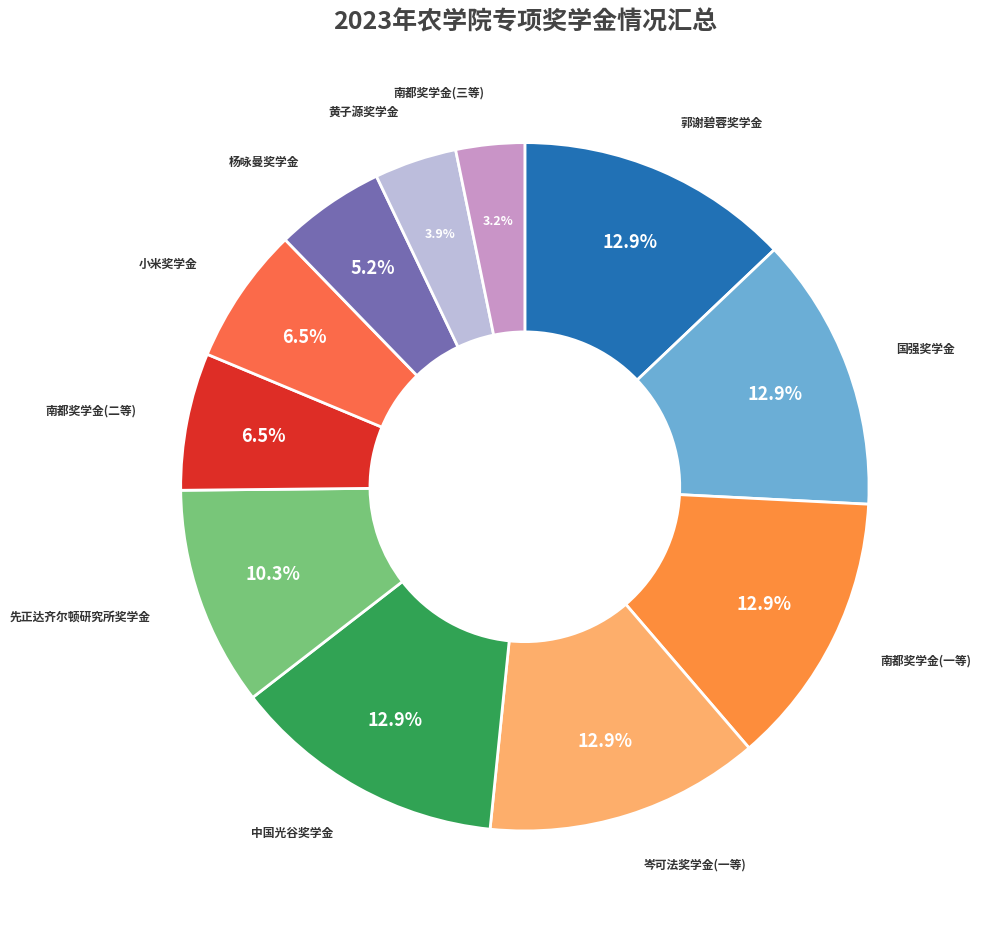

How many segments does this pie chart have?

11